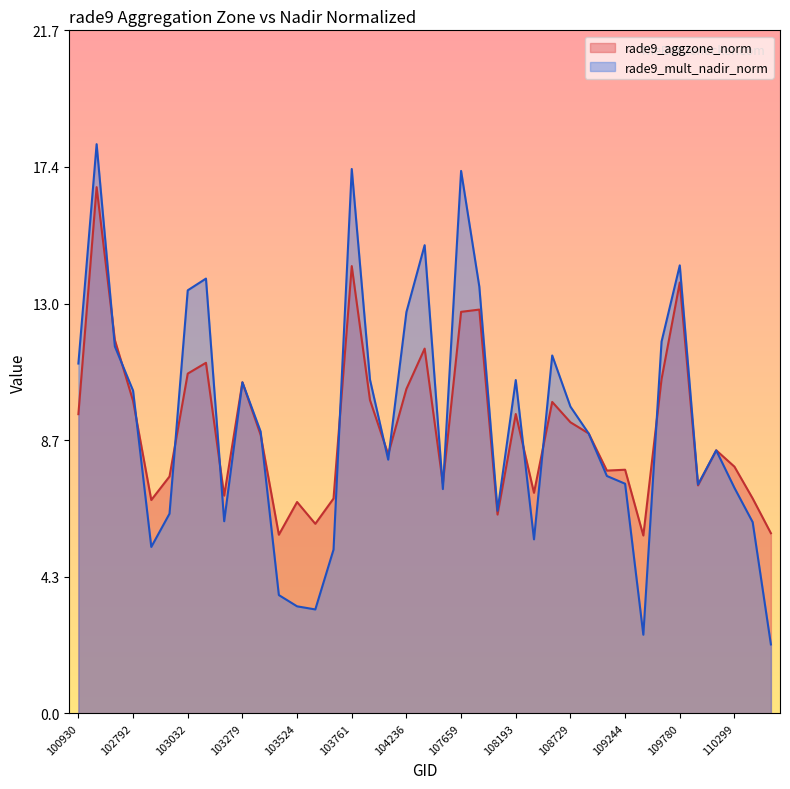

Between which two adjacent categories do rade9_aggzone_norm and rade9_mult_nadir_norm first intersect?

102551 and 102671